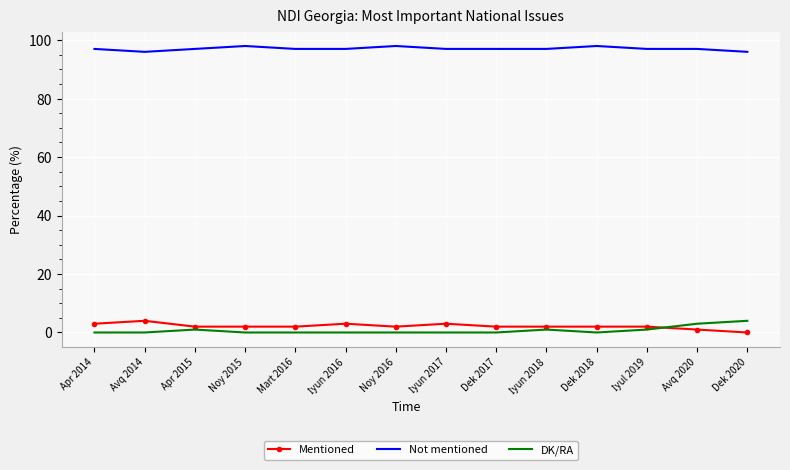

What is the difference between the maximum and second lowest values in the Mentioned series?

3